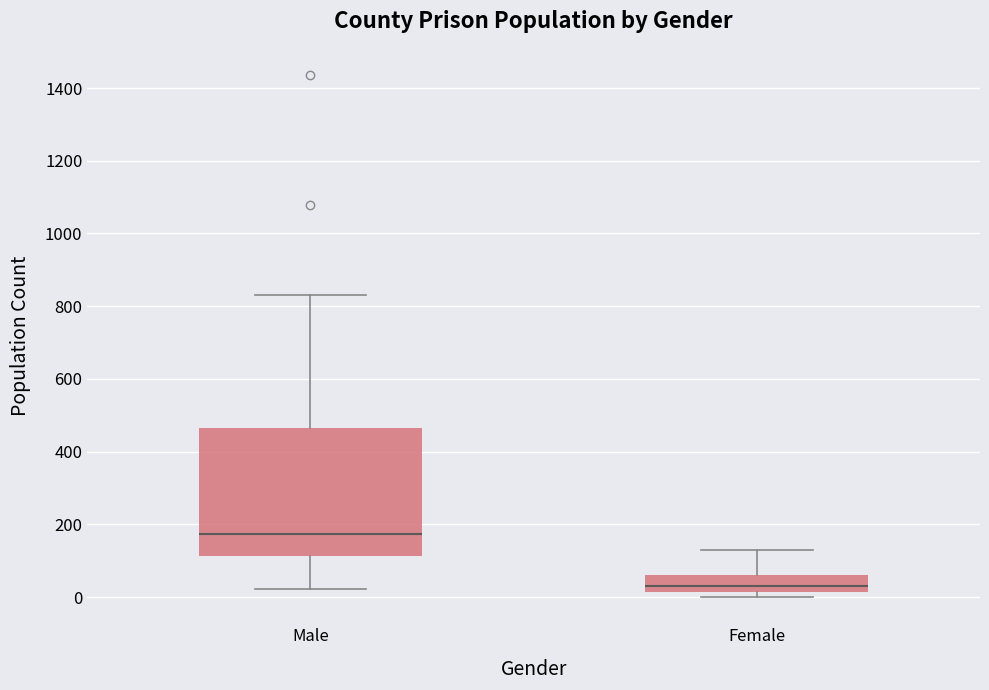

Where is the lower edge of the box for Female on the y-axis? The values are not printed on the chart, so give them approximately, as read against the axis.

20